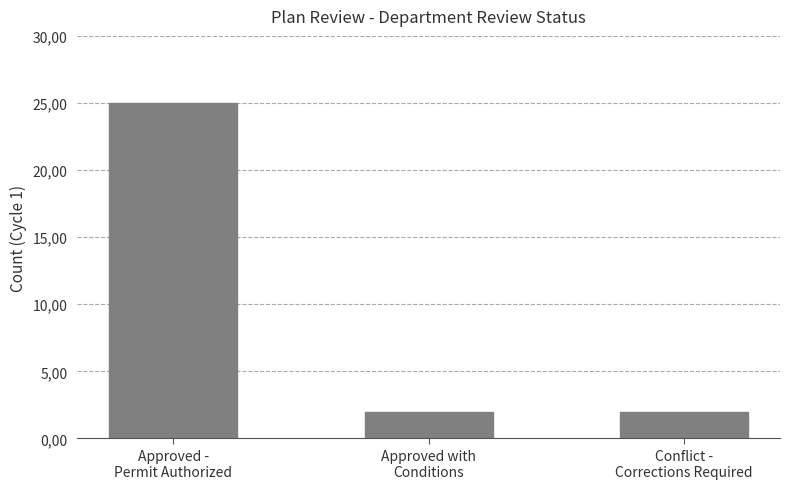

Reading left to right, extract all data points from this chart.

25	2	2